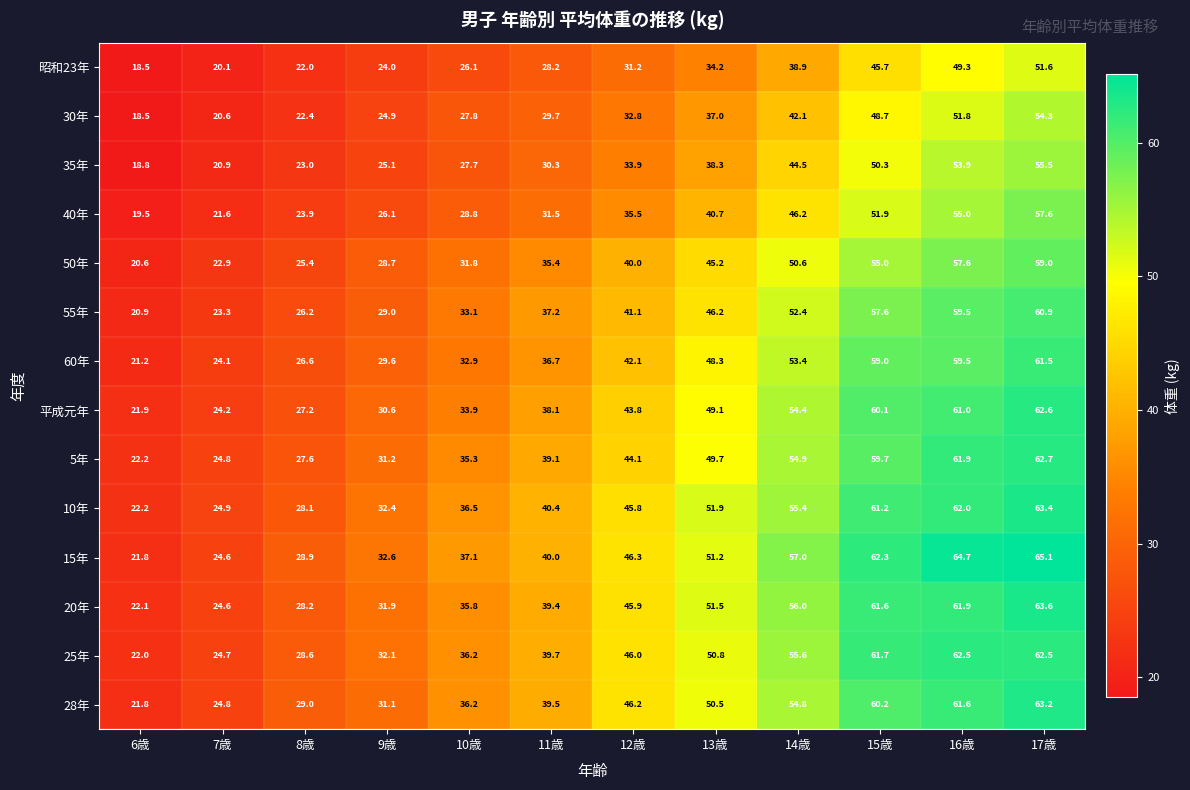

The value of 25年 at 17歳 is 62.5. True or false?

True